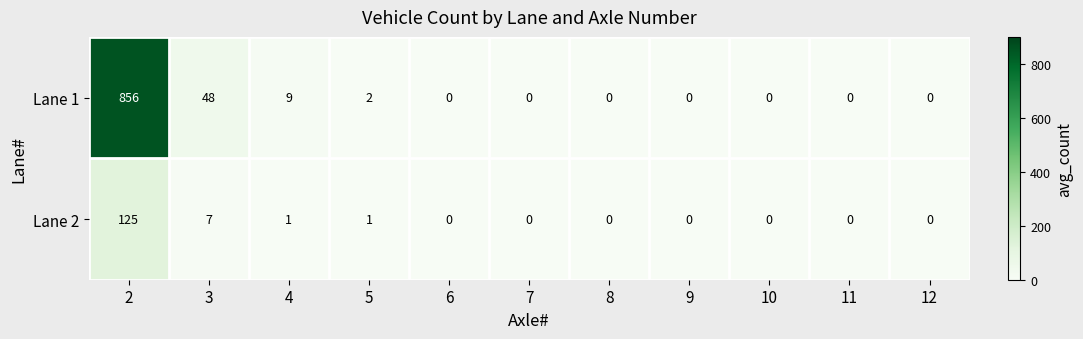

Reading left to right, extract all data points from this chart.

Lane 1: 856	48	9	2	0	0	0	0	0	0	0
Lane 2: 125	7	1	1	0	0	0	0	0	0	0